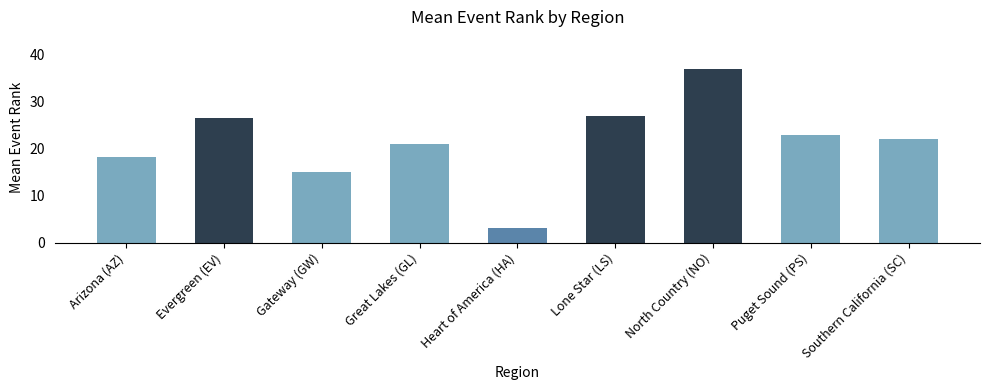

What position from the left is Arizona (AZ)?

1